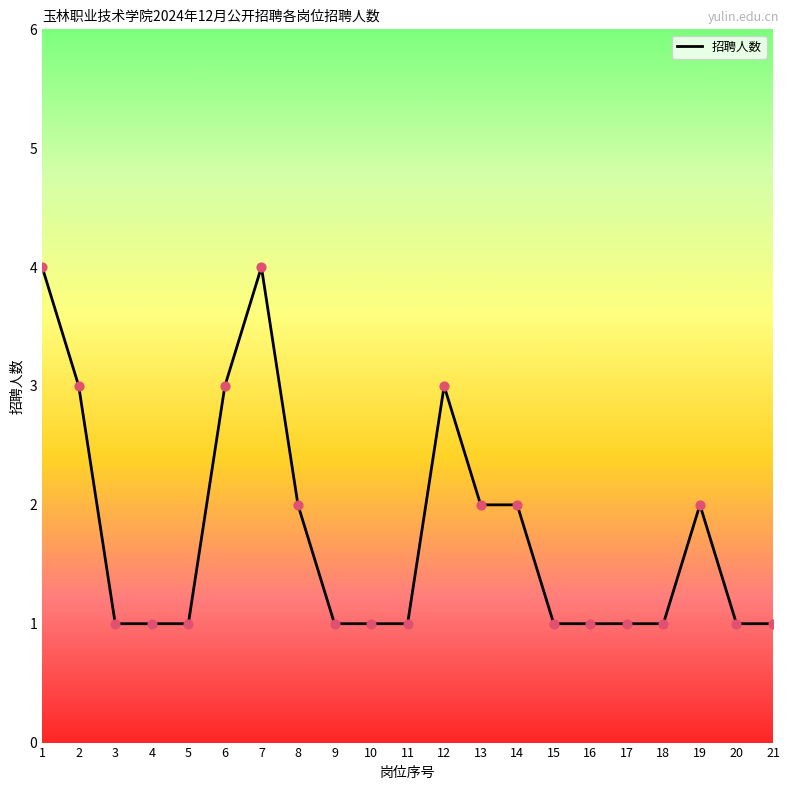

What is the change in value from 1 to 5?

-3